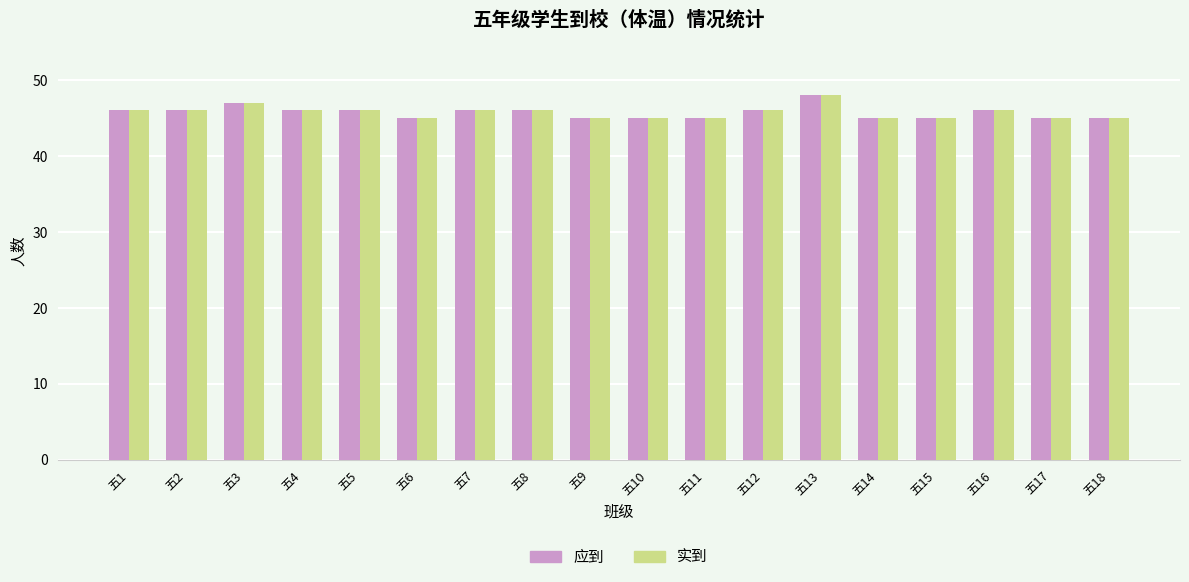

Is it true that 应到 equals 45 at 五14?

True